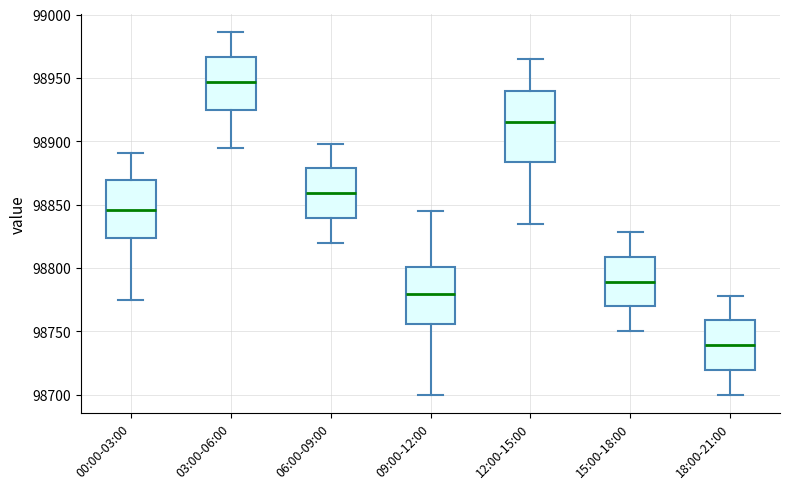

Reading left to right, transcribe this box plot: for each box, give where its median line is, the range the box spans, and where its two whiskers end, as read against the y-axis. The values are not printed on the chart, so give them approximately, as read against the axis.

00:00-03:00: median 98845, box 98825 to 98870, whiskers 98775 to 98890
03:00-06:00: median 98945, box 98925 to 98965, whiskers 98895 to 98985
06:00-09:00: median 98860, box 98840 to 98880, whiskers 98820 to 98900
09:00-12:00: median 98780, box 98755 to 98800, whiskers 98700 to 98845
12:00-15:00: median 98915, box 98885 to 98940, whiskers 98835 to 98965
15:00-18:00: median 98790, box 98770 to 98810, whiskers 98750 to 98830
18:00-21:00: median 98740, box 98720 to 98760, whiskers 98700 to 98780